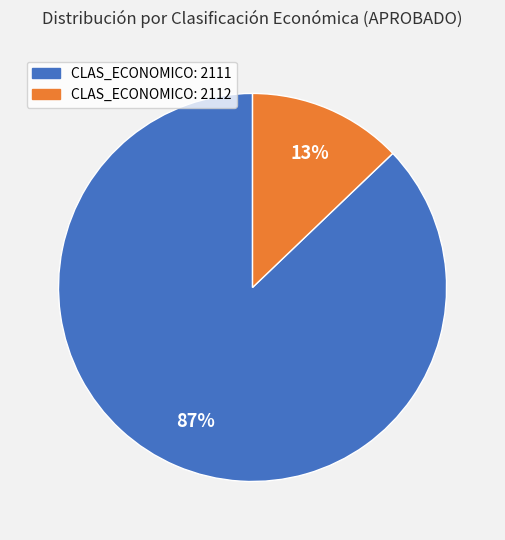

True or false: CLAS_ECONOMICO: 2112 accounts for 22% of the total.

False